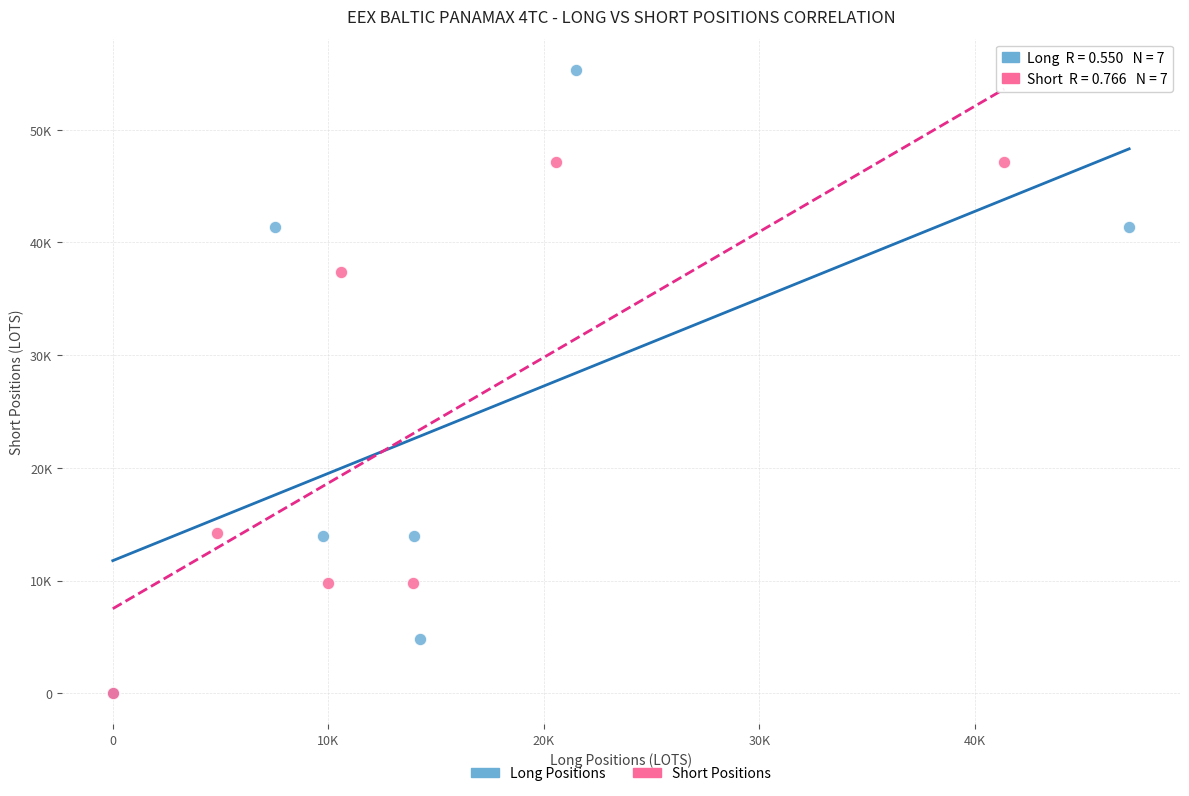

What are all the series names shown in the legend?

Long Positions, Short Positions